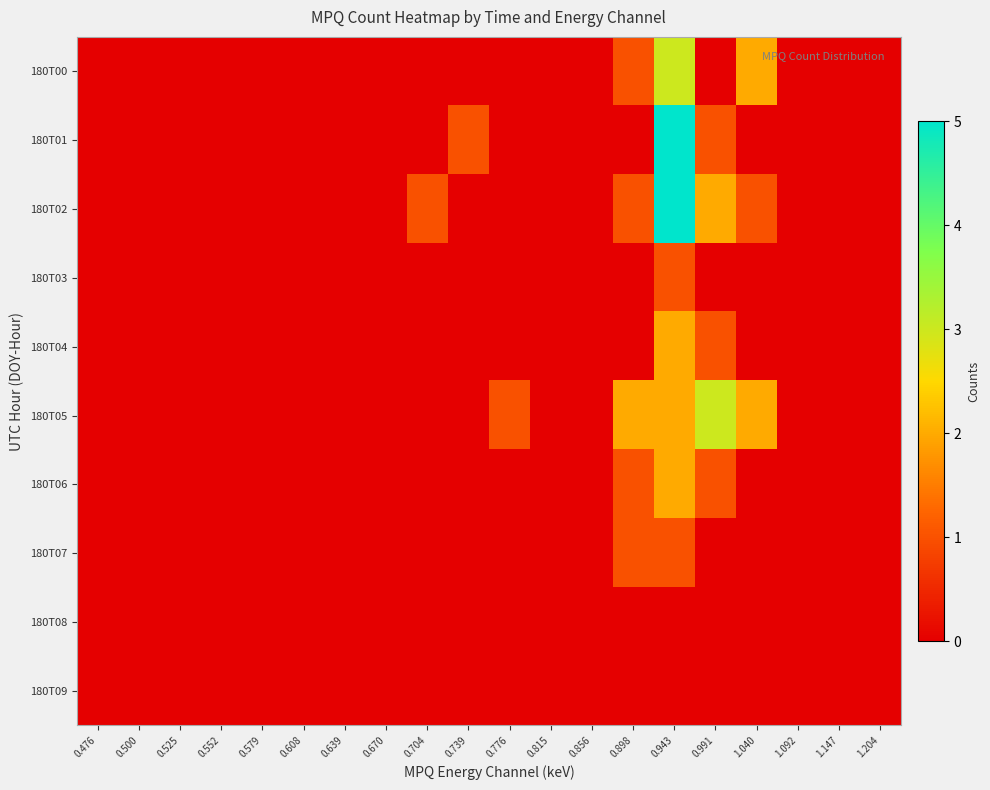

At 0.525, list the series in order from smallest to largest.

180T00, 180T01, 180T02, 180T03, 180T04, 180T05, 180T06, 180T07, 180T08, 180T09